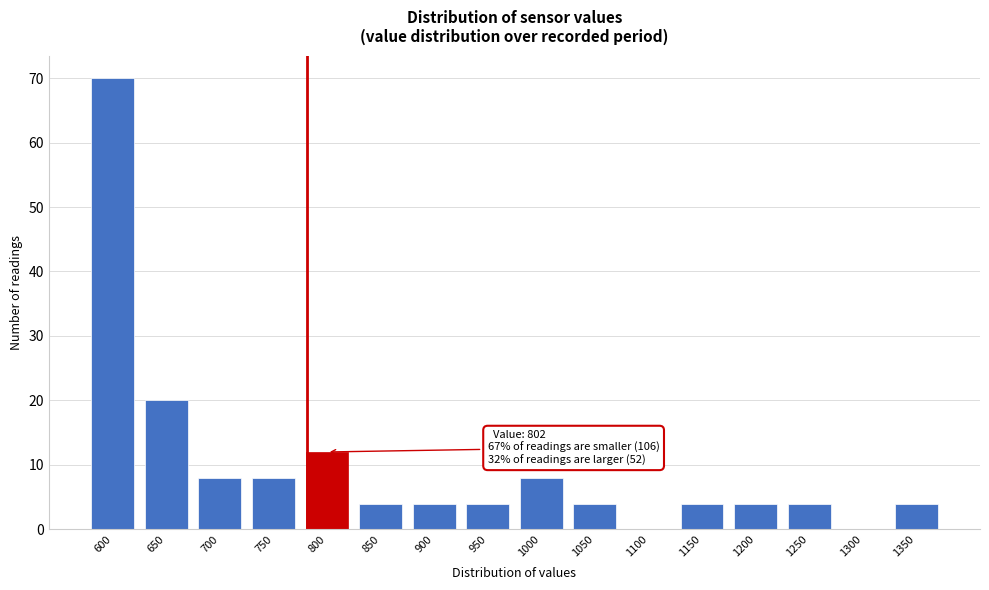

Reading left to right, list all the values displayed in this chart.

600=70	650=20	700=8	750=8	800=12	850=4	900=4	950=4	1000=8	1050=4	1100=0	1150=4	1200=4	1250=4	1300=0	1350=4